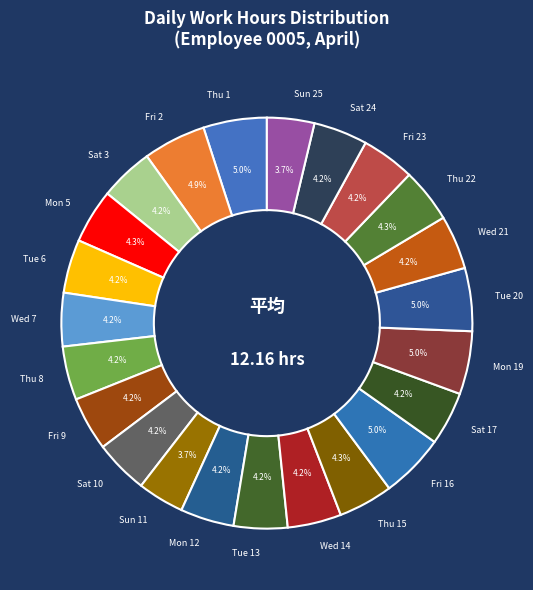

Count the number of slices in the pie.

23